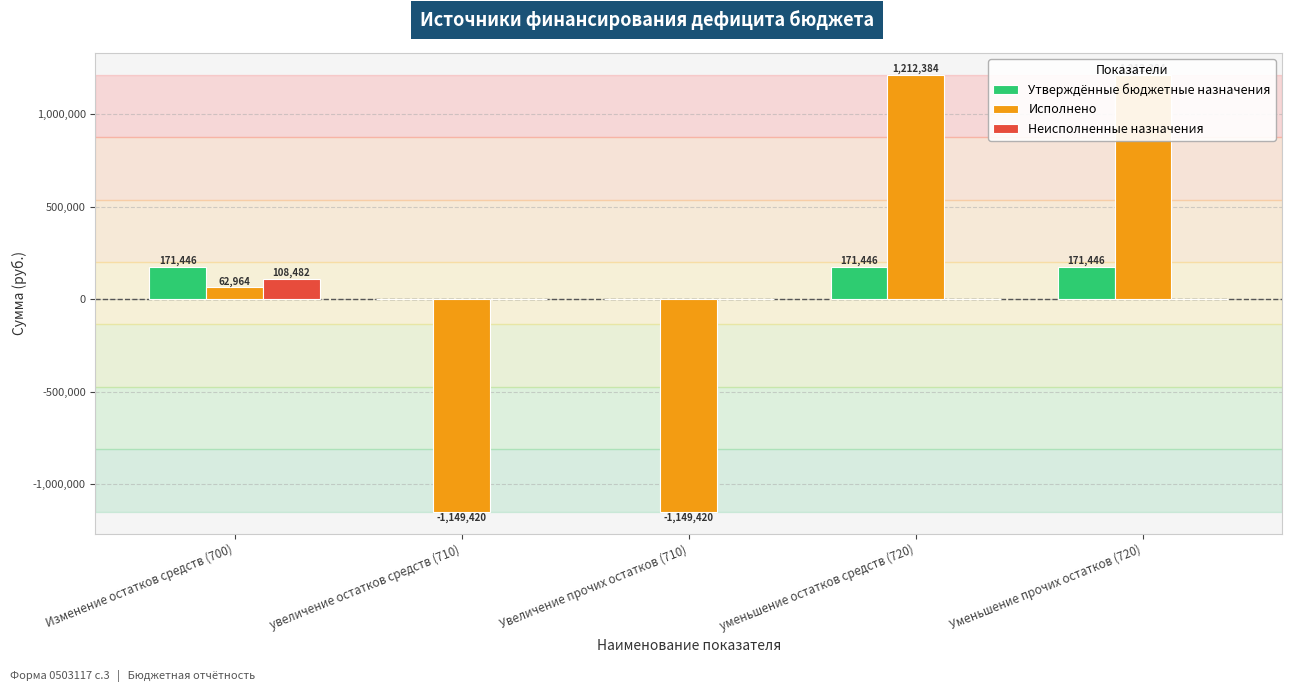

Where does the Исполнено series first go above 62964?

Изменение остатков средств (700)